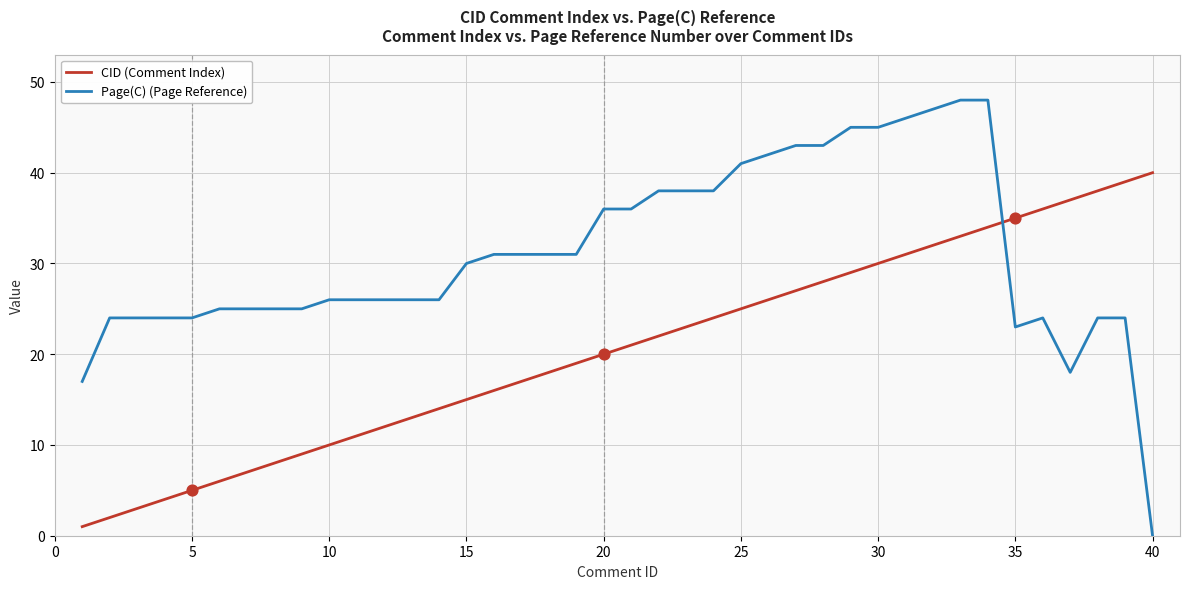

Which series has the largest range (max minus min)?

Page(C) (Page Reference)